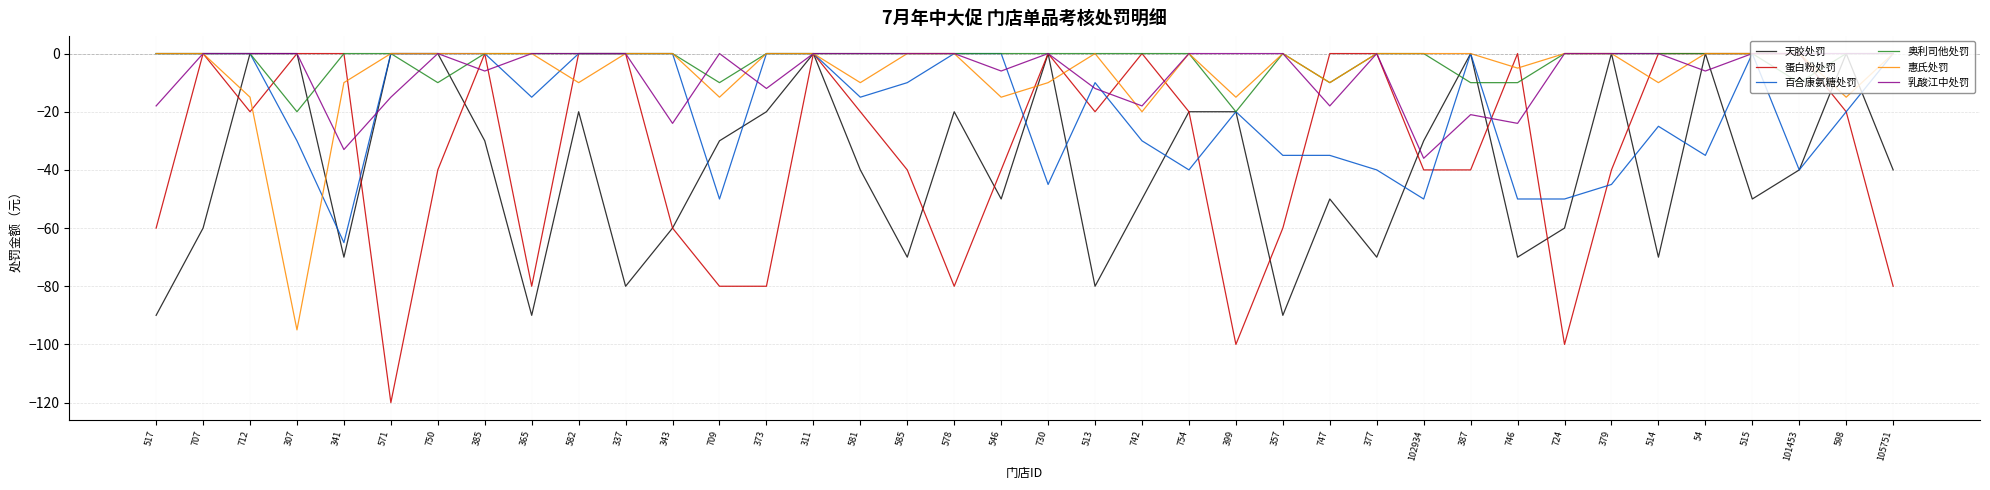

What is the minimum value shown in the chart?

-120